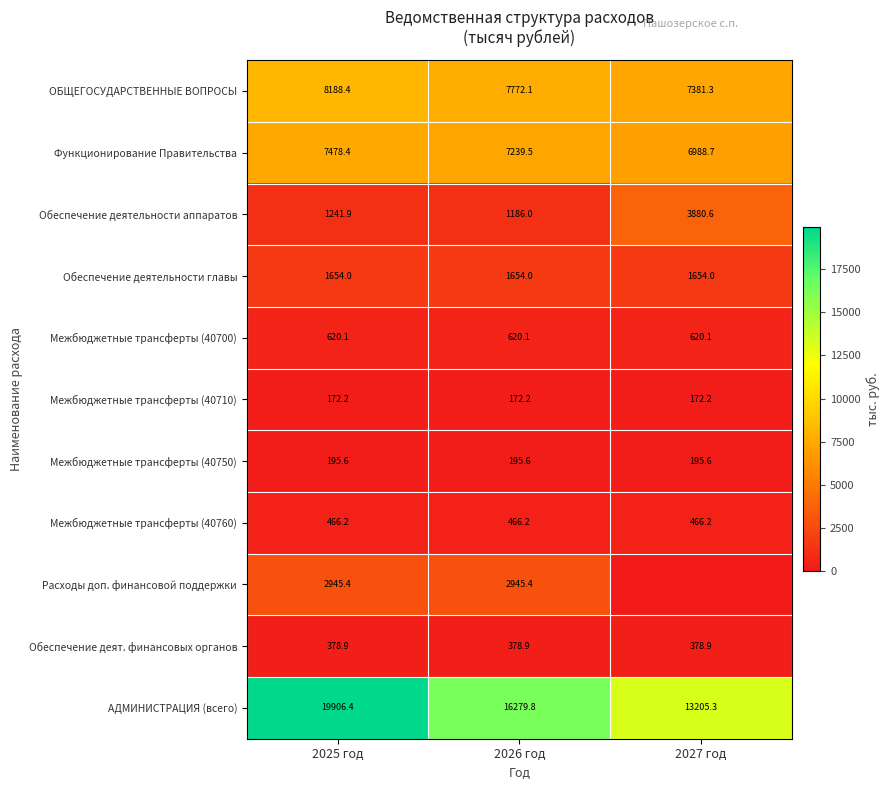

Where is ОБЩЕГОСУДАРСТВЕННЫЕ ВОПРОСЫ nearest to the value 7784?

2026 год